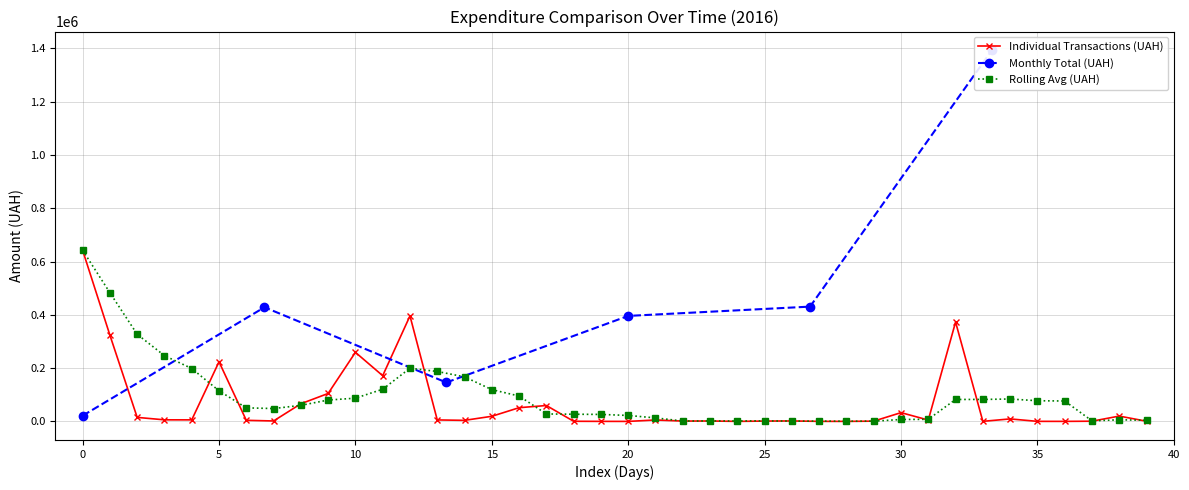

How many values in the Rolling Avg (UAH) series are below 60299?

20